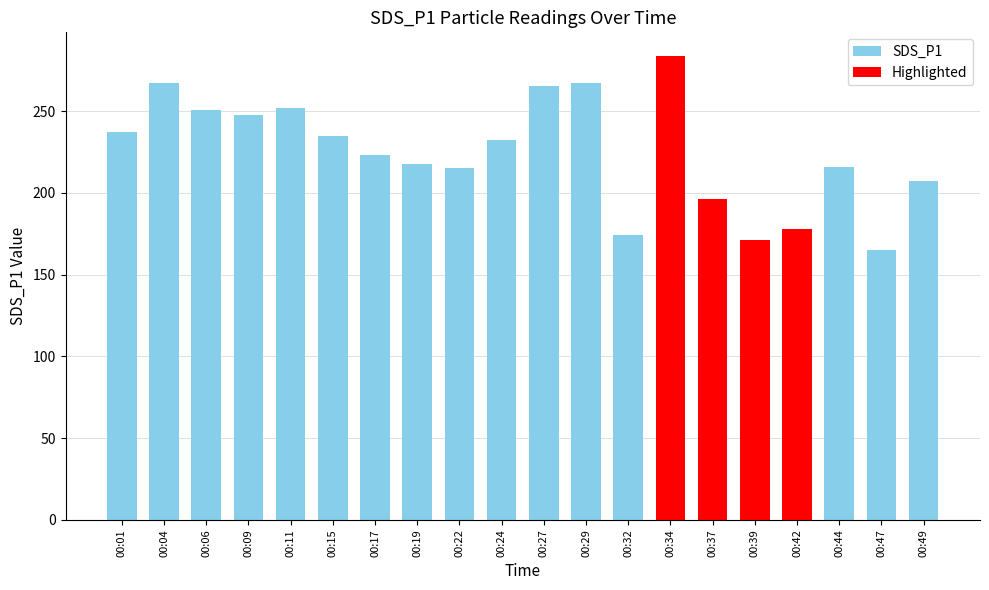

Reading left to right, list all the values displayed in this chart.

237.4	267.1	250.4	247.6	252.1	234.9	222.8	217.3	215.2	232.5	265.2	267.4	174.0	283.9	196.0	171.2	177.7	215.9	164.9	207.5